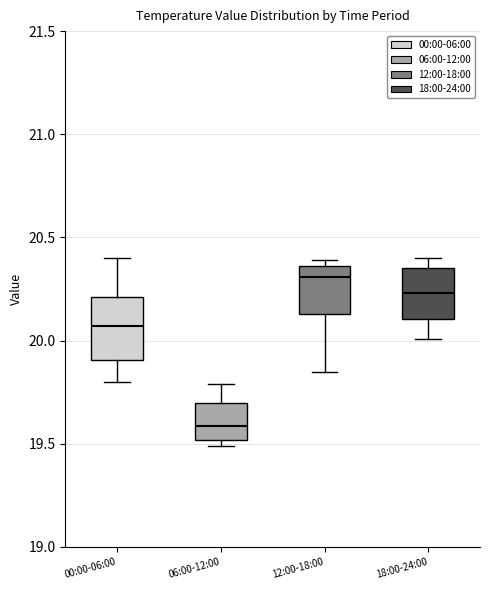

Reading left to right, read every box against the y-axis: the position of its median line, the range the box covers, and the ends of its whiskers. The values are not printed on the chart, so give them approximately, as read against the axis.

00:00-06:00: median 20.05, box 19.90 to 20.20, whiskers 19.80 to 20.40
06:00-12:00: median 19.60, box 19.50 to 19.70, whiskers 19.50 (just below the box's lower edge) to 19.80
12:00-18:00: median 20.30, box 20.15 to 20.35, whiskers 19.85 to 20.40
18:00-24:00: median 20.25, box 20.10 to 20.35, whiskers 20.00 to 20.40